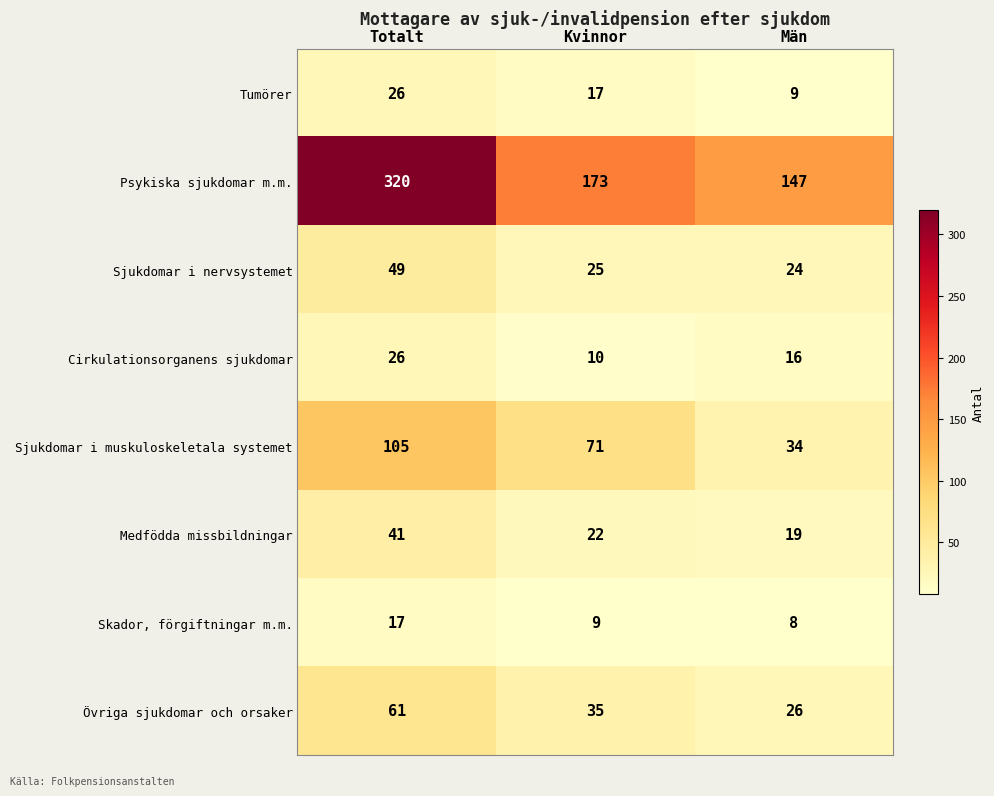

Reading left to right, list all the values displayed in this chart.

Tumörer: 26	17	9
Psykiska sjukdomar m.m.: 320	173	147
Sjukdomar i nervsystemet: 49	25	24
Cirkulationsorganens sjukdomar: 26	10	16
Sjukdomar i muskuloskeletala systemet: 105	71	34
Medfödda missbildningar: 41	22	19
Skador, förgiftningar m.m.: 17	9	8
Övriga sjukdomar och orsaker: 61	35	26